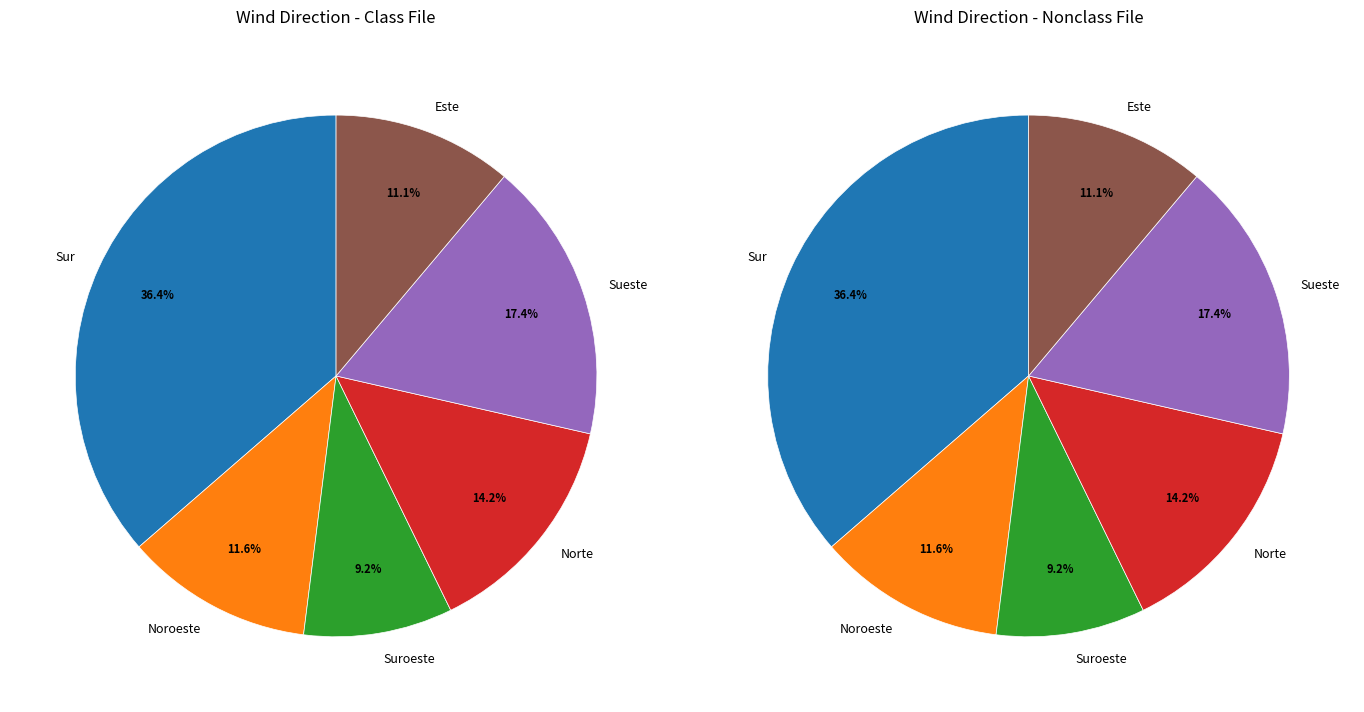

Does Sur represent more than half of the total?

No